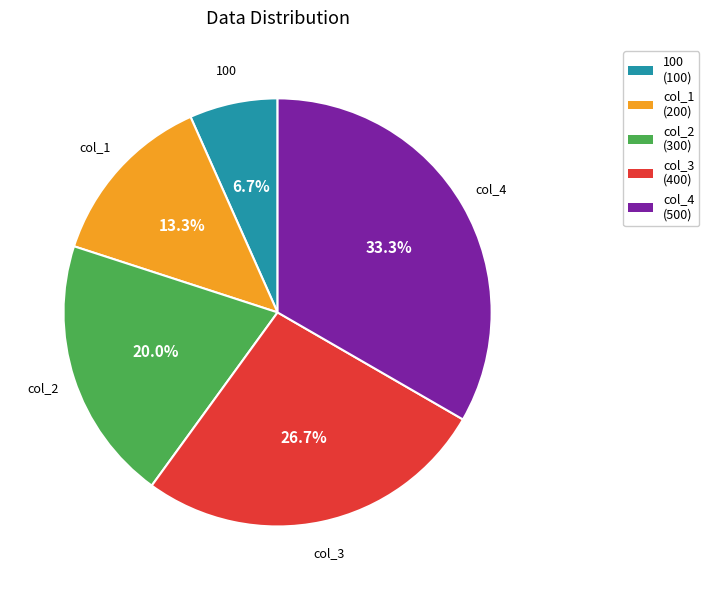

How much of the chart is everything except col_2?

80.0%